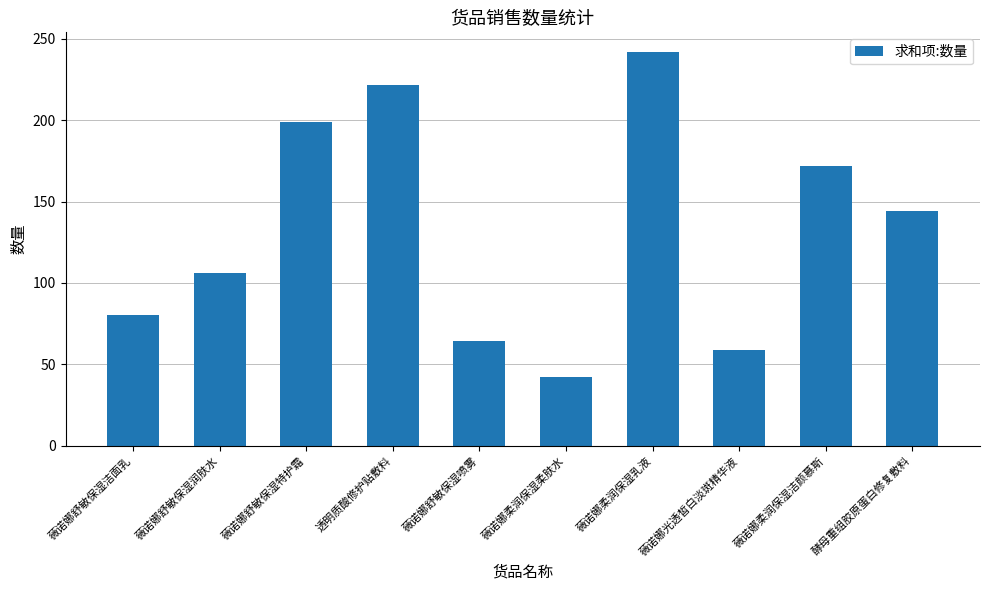

What is the change in value from 薇诺娜舒敏保湿润肤水 to 薇诺娜舒敏保湿特护霜?

+93